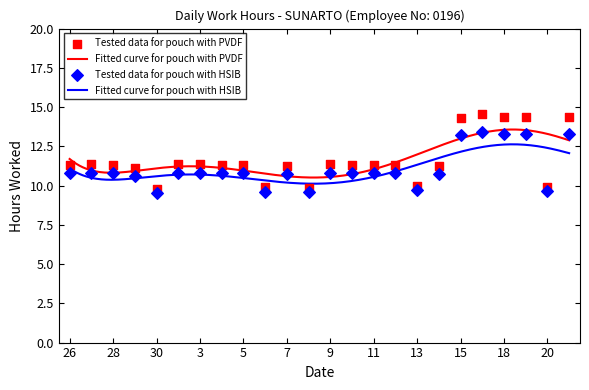

What is the change in value from 5 to 14?

-0.1